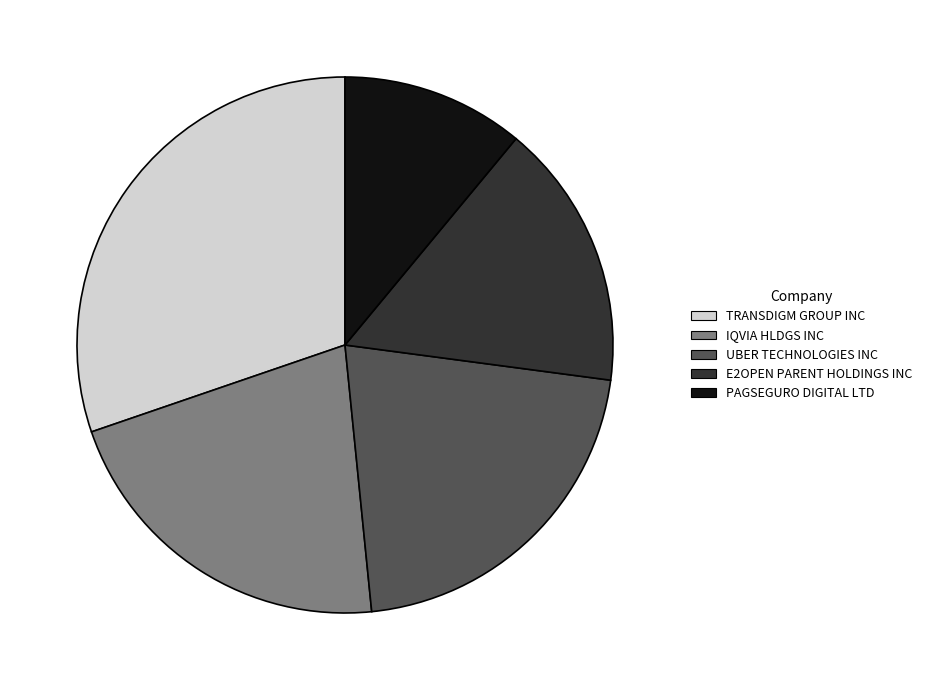

Which has a higher value, IQVIA HLDGS INC or PAGSEGURO DIGITAL LTD?

IQVIA HLDGS INC